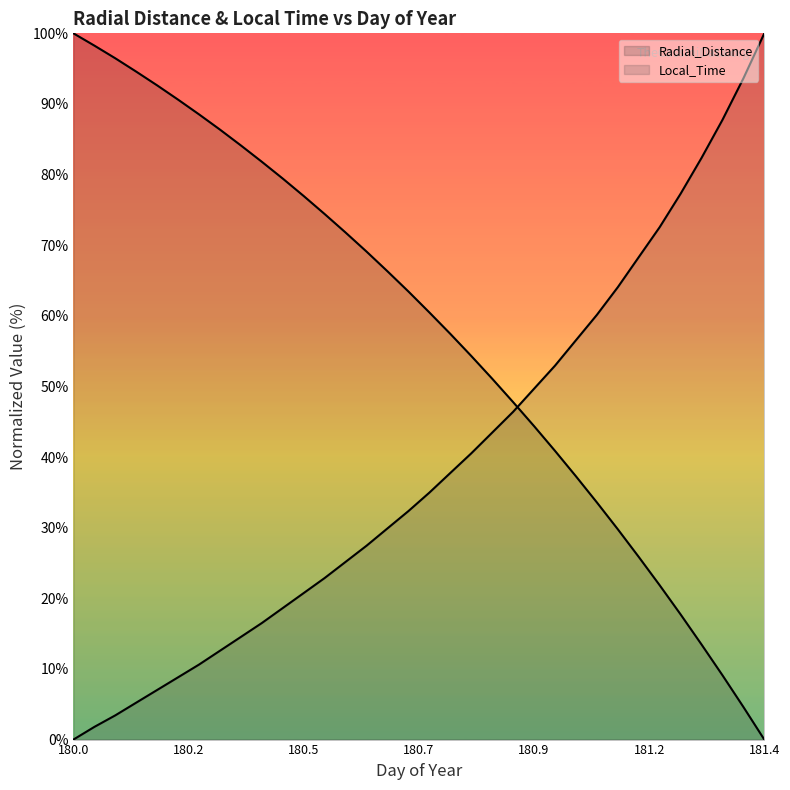

True or false: Radial_Distance has more than 0 points higher than both neighbors.

False